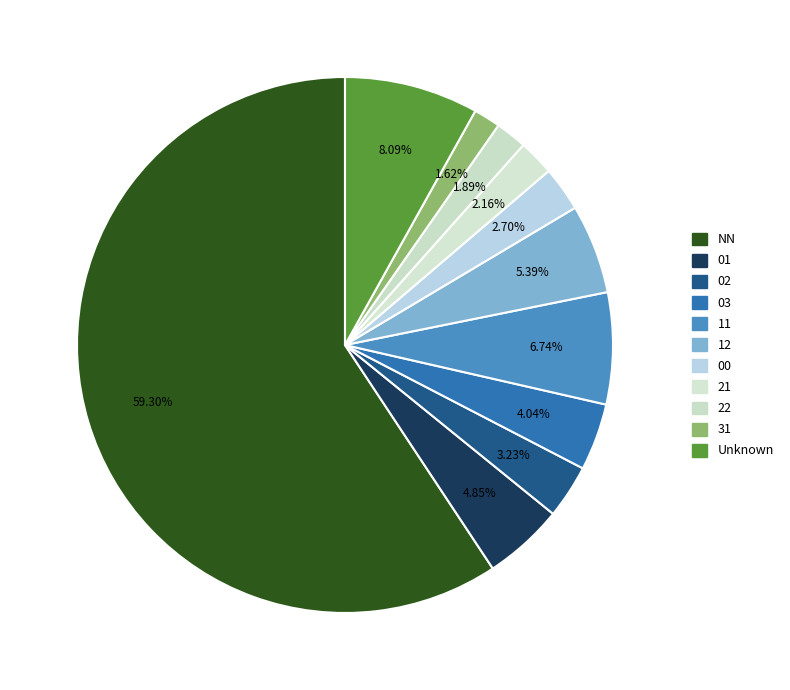

How many segments does this pie chart have?

11